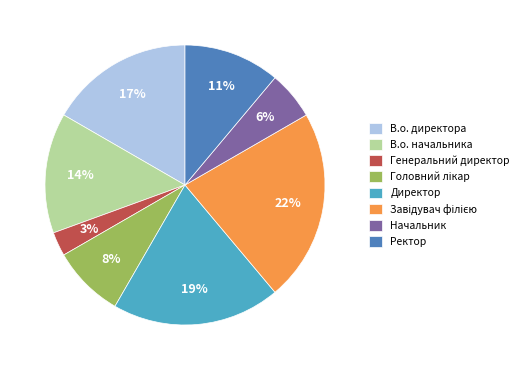

Combined, do В.о. начальника and В.о. директора account for over 50%?

No